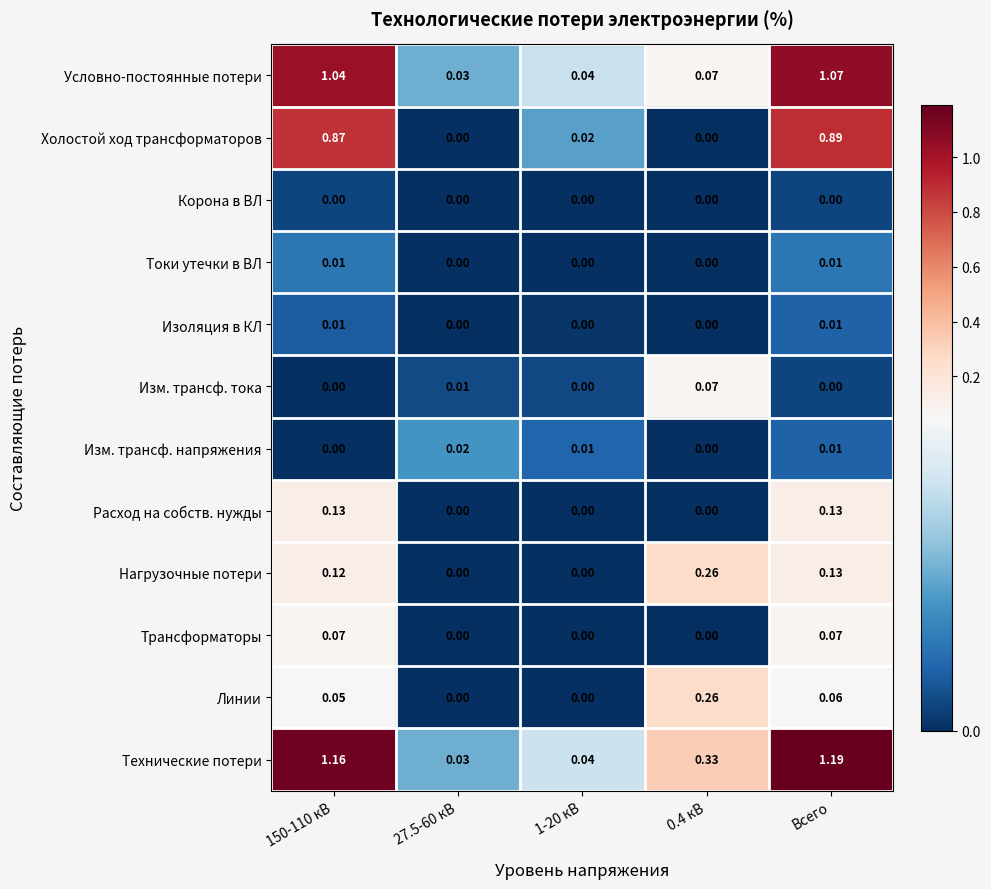

Which series has the largest range (max minus min)?

Технические потери